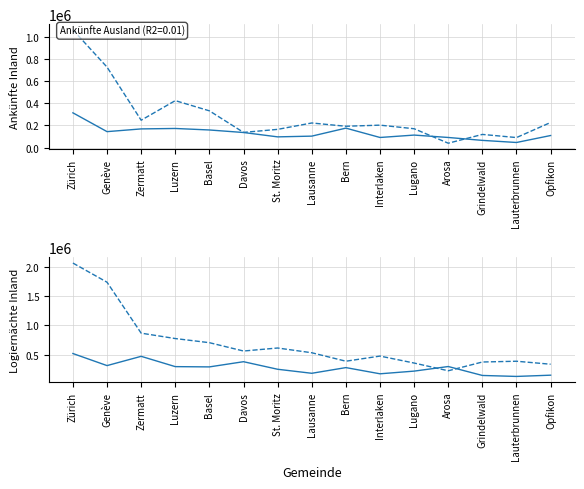

The Ankünfte Ausland series shows 176762 at Luzern. True or false?

False